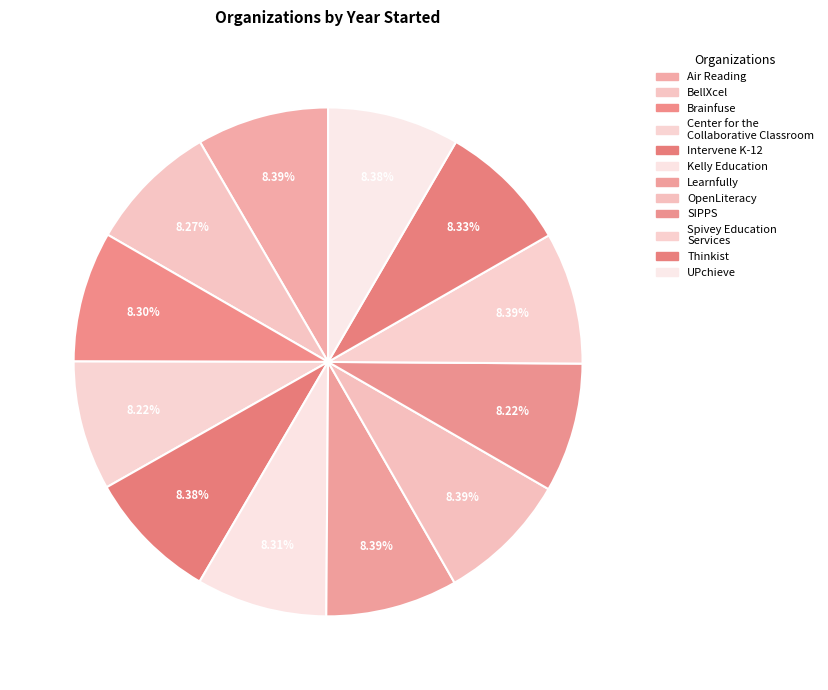

What percentage is the BellXcel slice, to the nearest percent?

8%